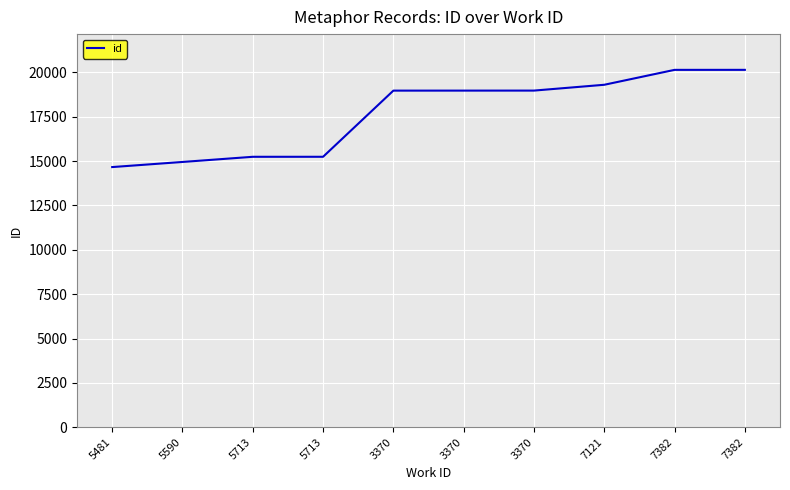

Where does the data first go above 18971?

3370